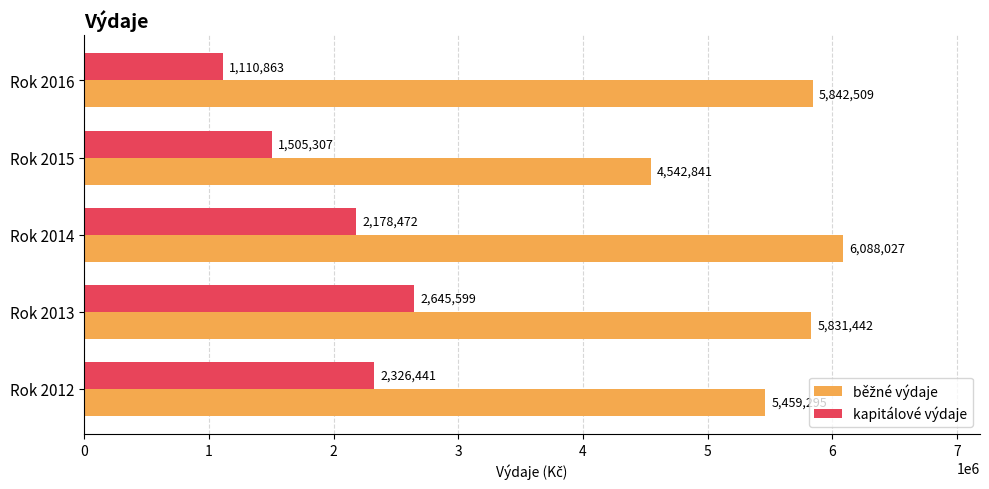

What is the highest value of the kapitálové výdaje series?

2645599